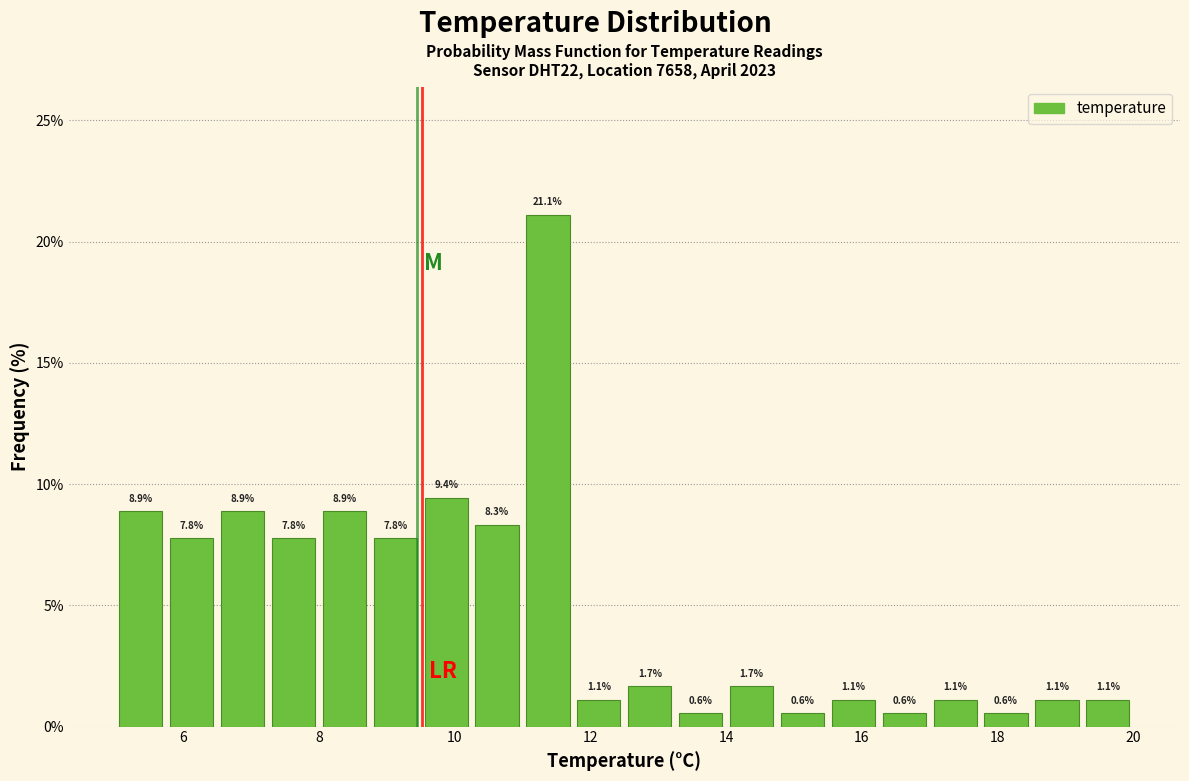

Read against the x-axis, roughly where is the centre of the tallest bar?

11.4